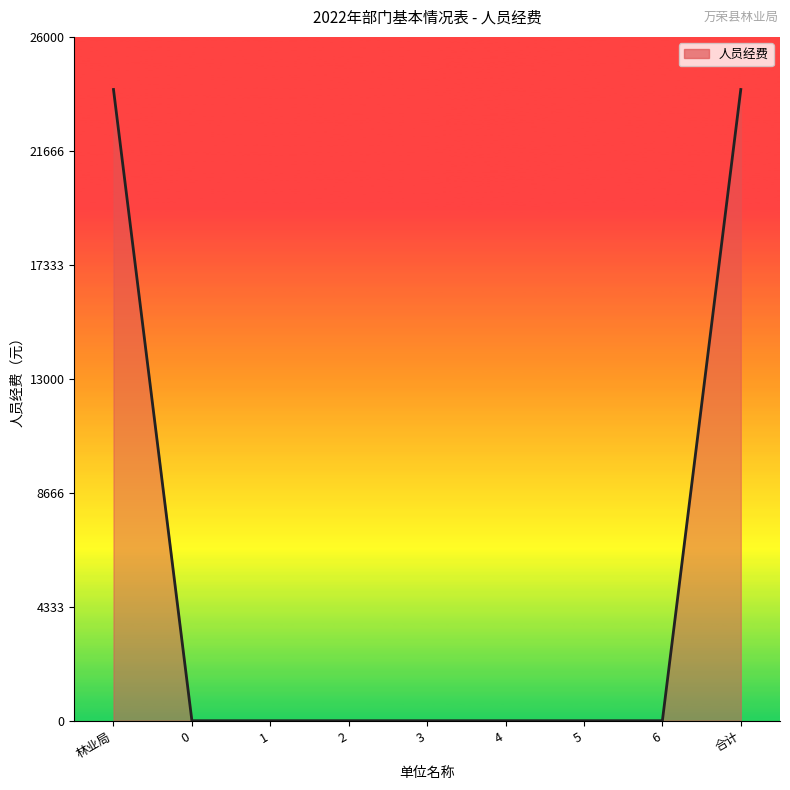

What is the maximum value shown in the chart?

24000